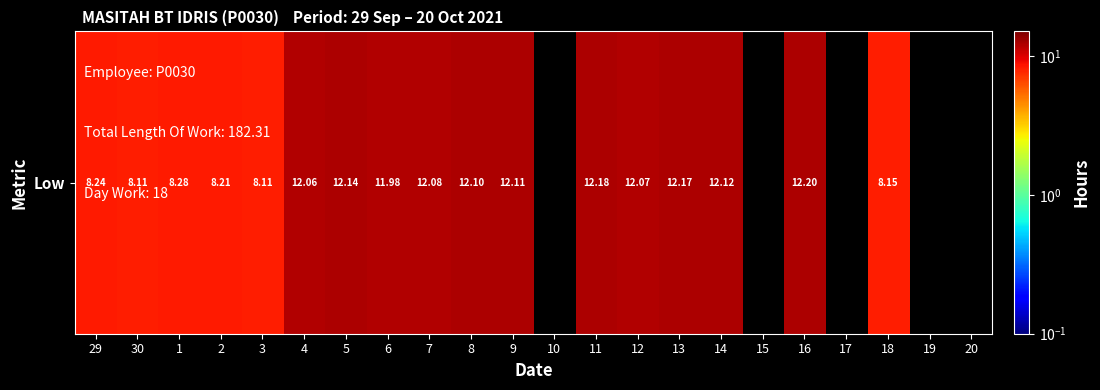

List the labels in order of value, largest first.

16, 11, 13, 5, 14, 9, 8, 7, 12, 4, 6, 1, 29, 2, 18, 30, 3, 10, 15, 17, 19, 20